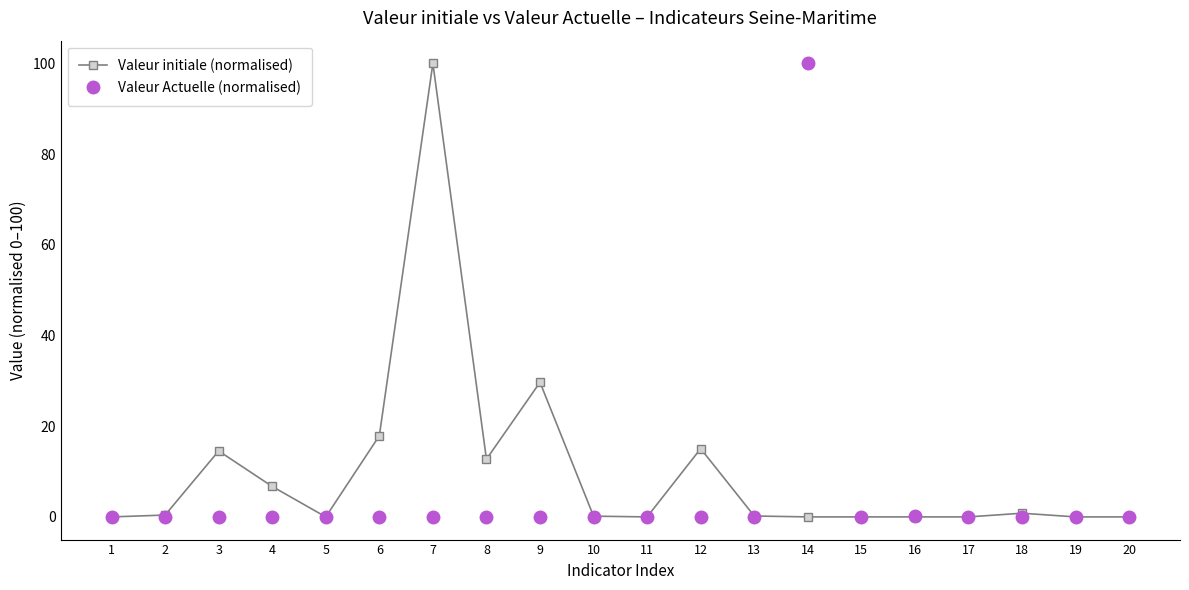

What is the difference between the second highest and minimum values in the Valeur initiale (normalised) series?

29.7